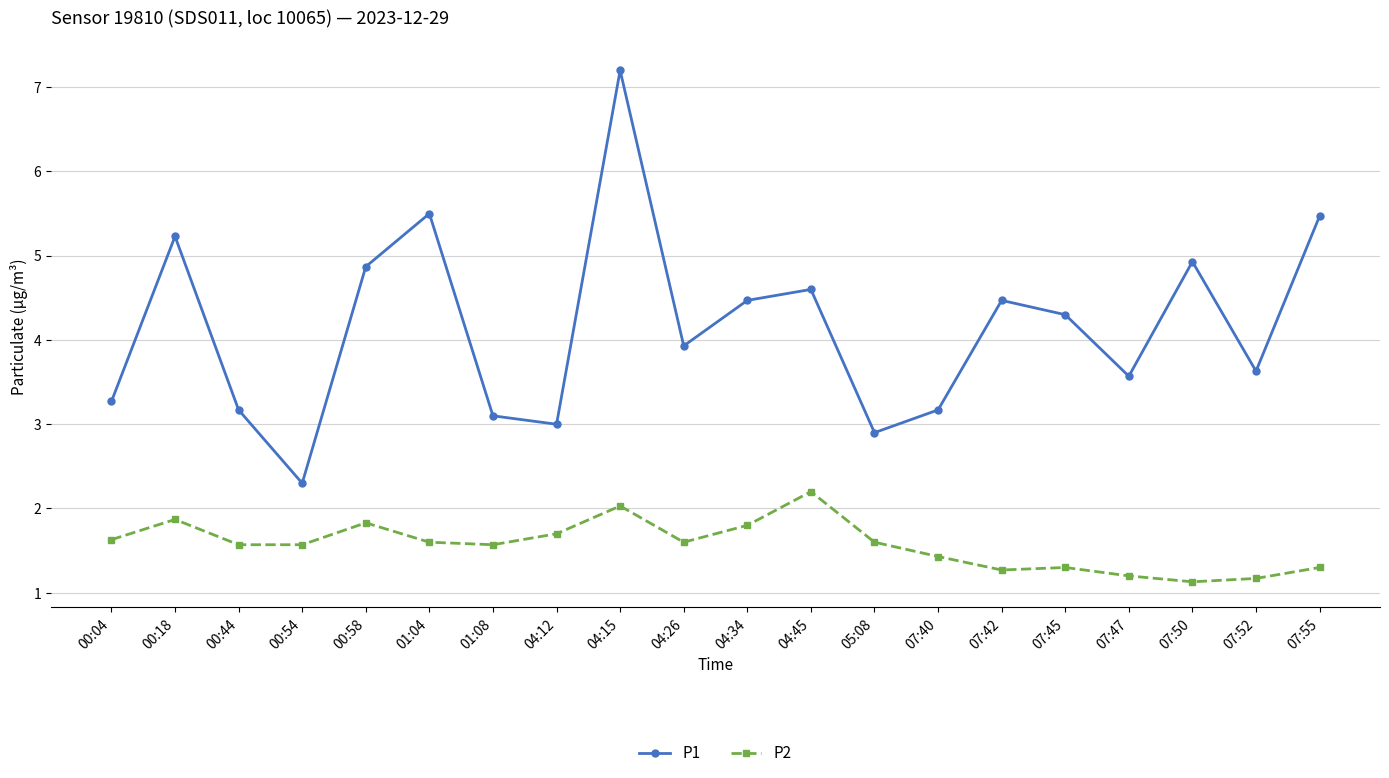

At which category does P1 reach its first local peak?

00:18